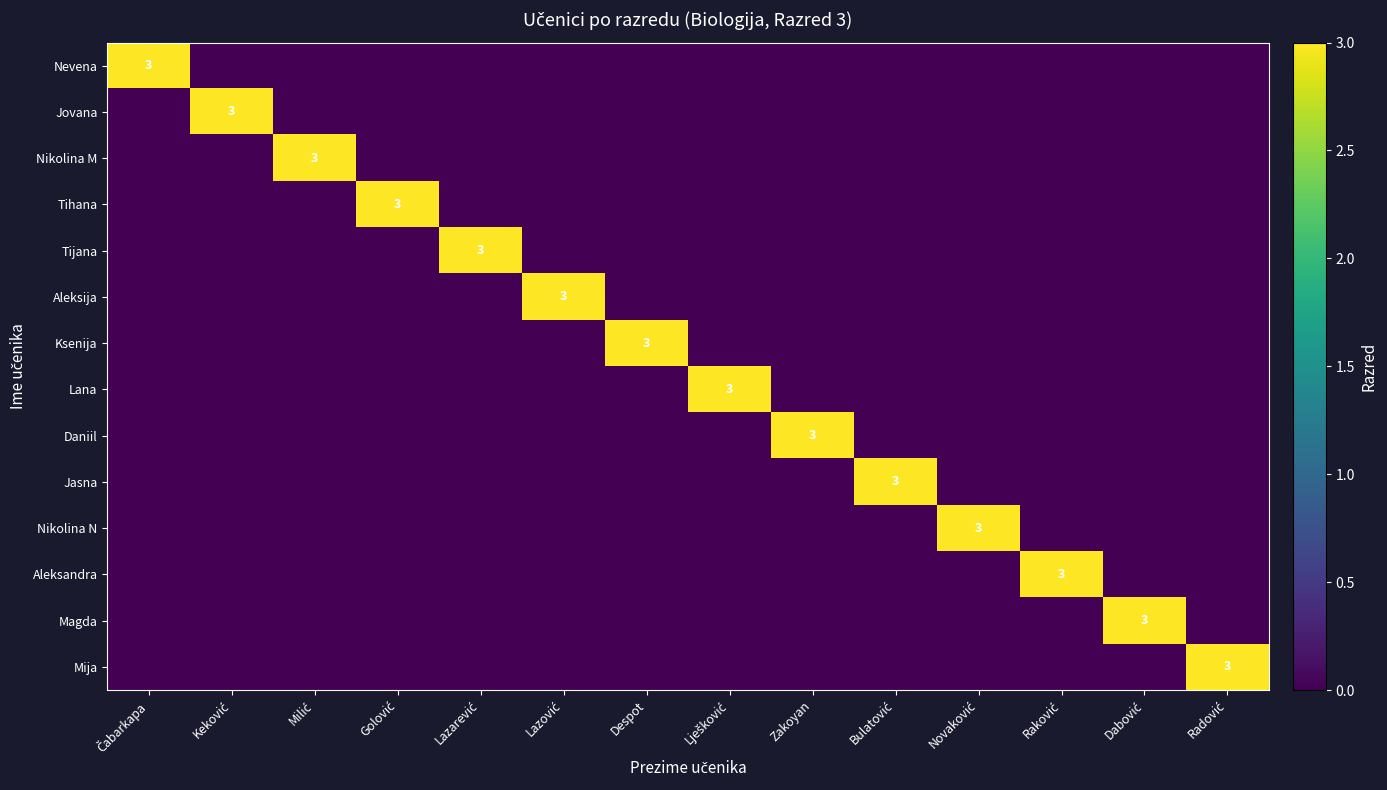

Which label corresponds to the smallest value in the chart?

Keković